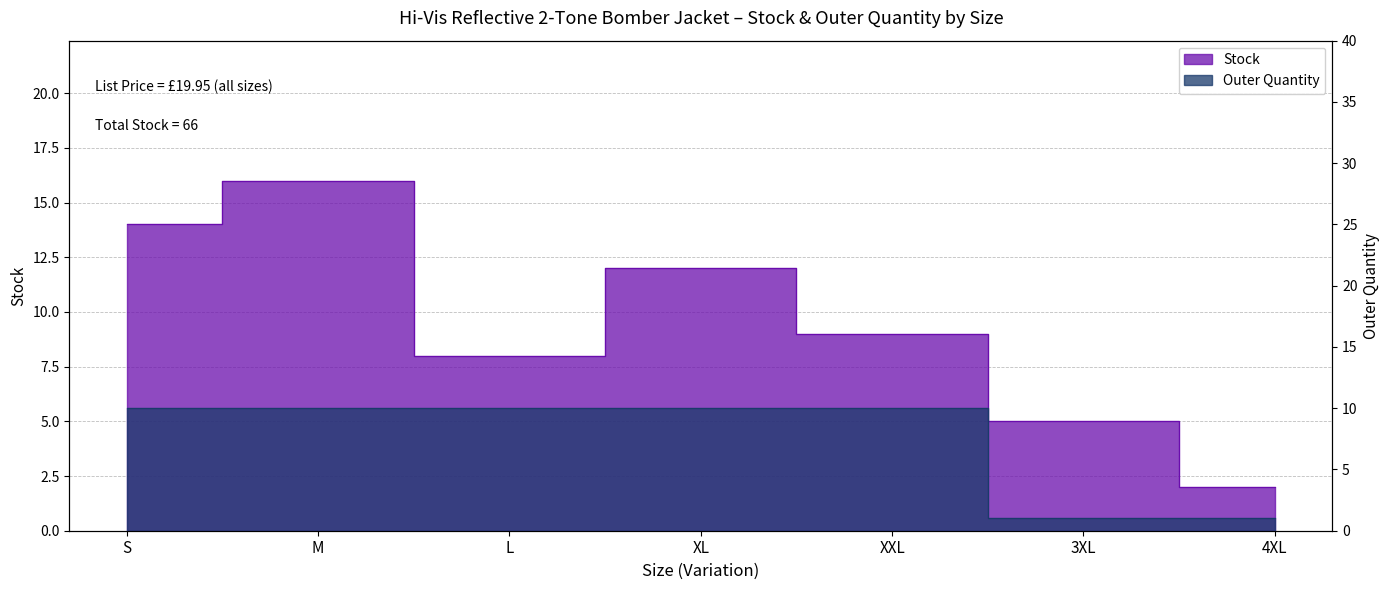

What is the label of the 6th point from the right?

M